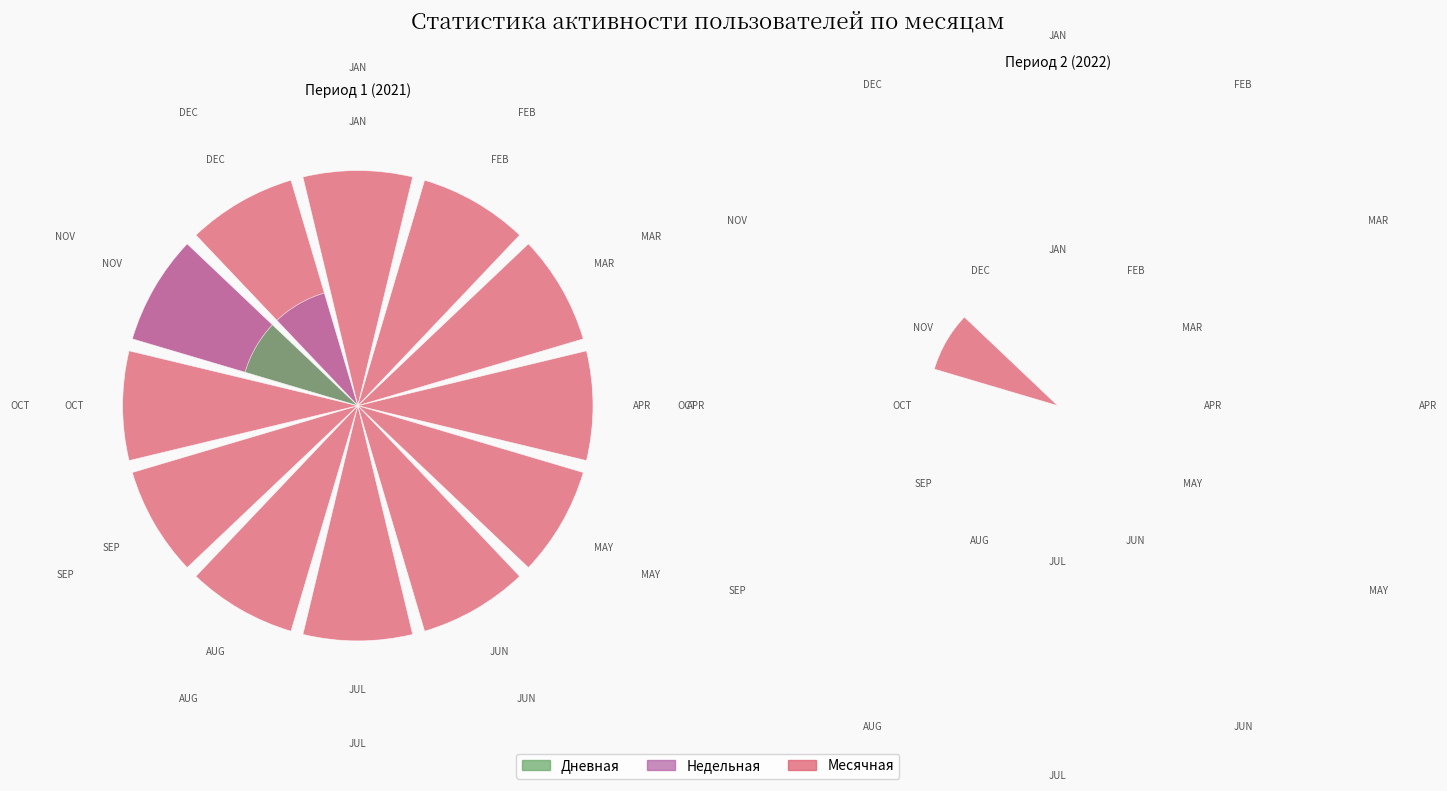

The value of Недельная at 0 is 0. True or false?

True